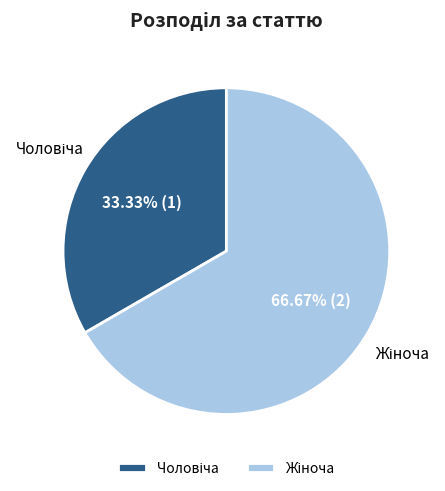

Count the number of slices in the pie.

2